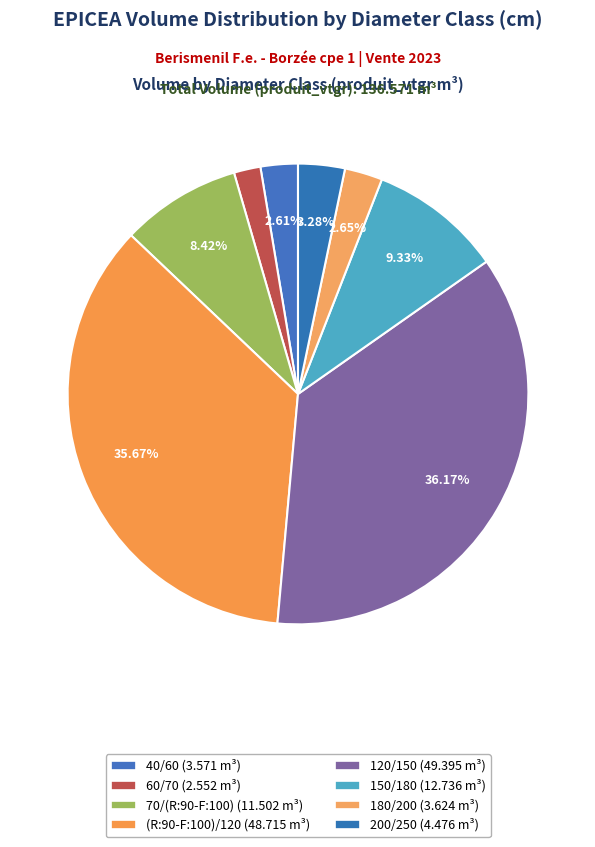

Rank the categories by value from lowest to highest.

60/70, 40/60, 180/200, 200/250, 70/(R:90-F:100), 150/180, (R:90-F:100)/120, 120/150